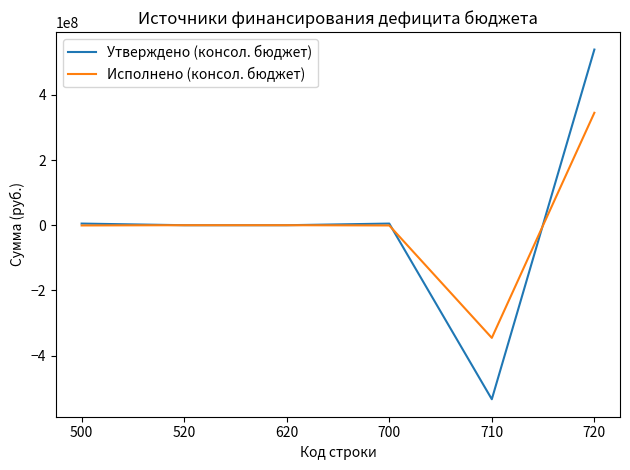

Is it true that Исполнено (консол. бюджет) equals -345627392.2 at 710?

True